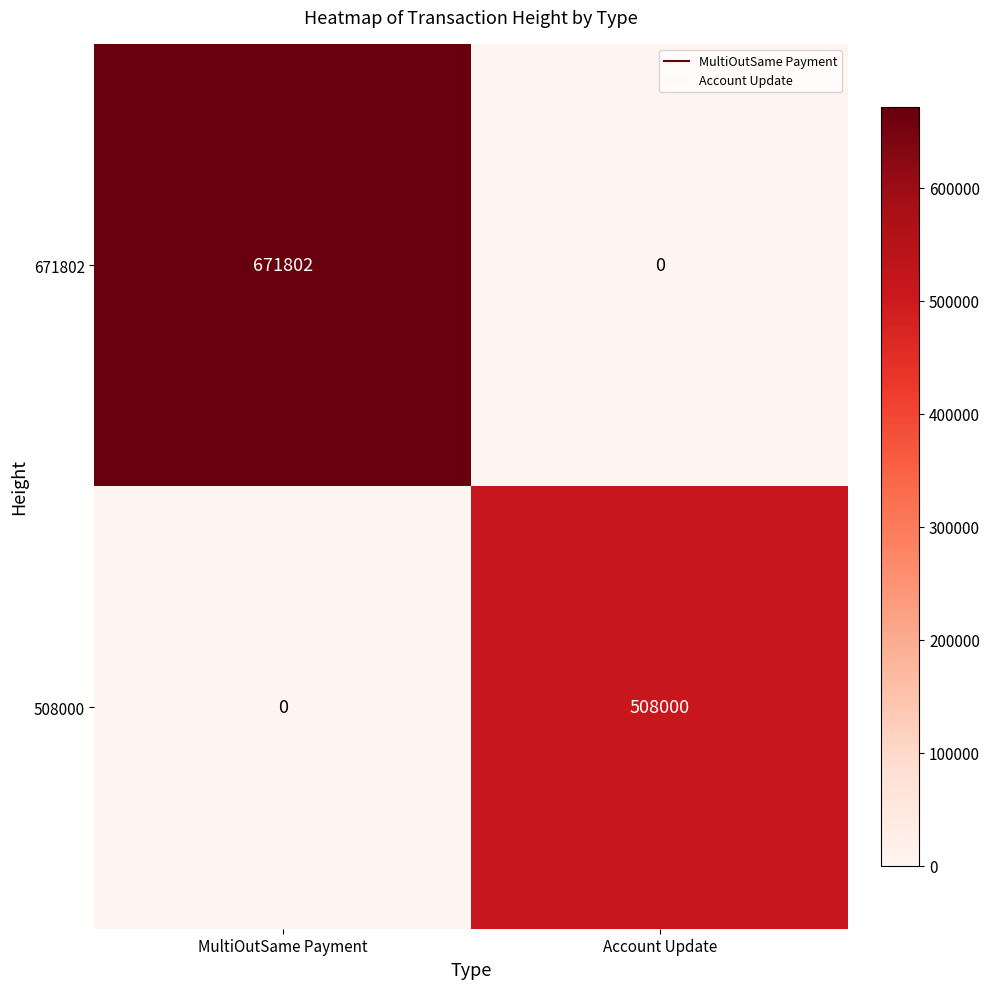

Rank the series by their average value, from lowest to highest.

508000, 671802